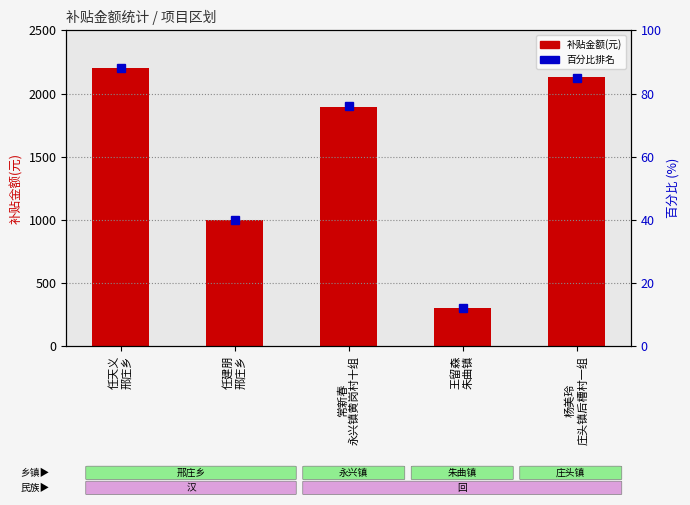

The value of 补贴金额(元) at 王留森
朱曲镇 is 207.3. True or false?

False